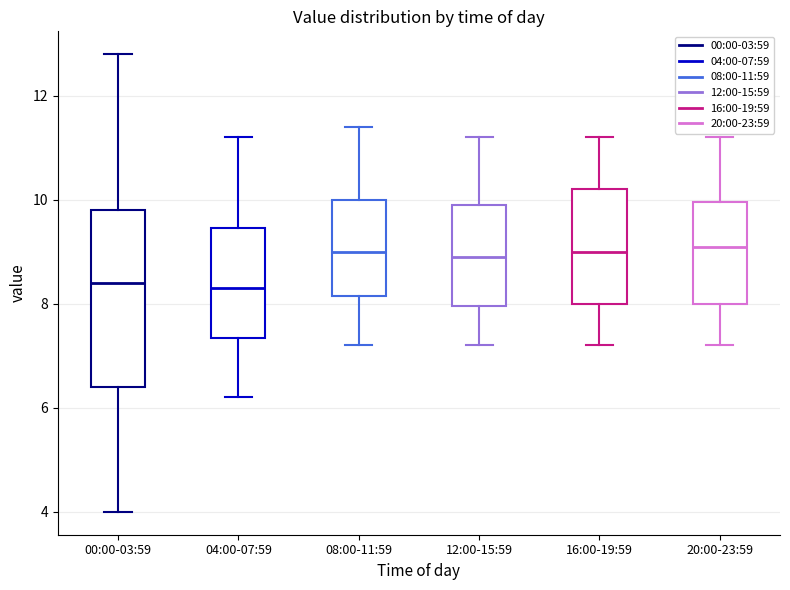

Which box is the tallest, from its lower edge to its upper edge?

00:00-03:59